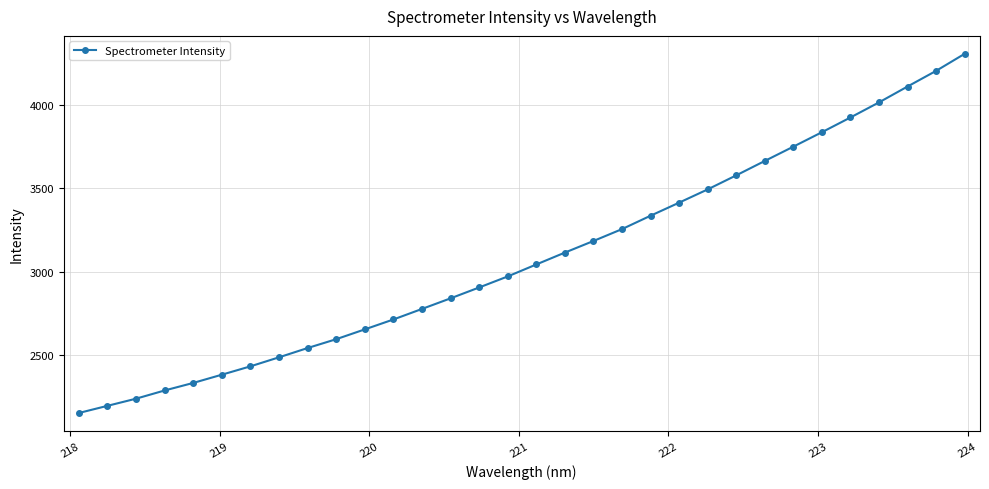

What is the maximum value shown in the chart?

4307.2